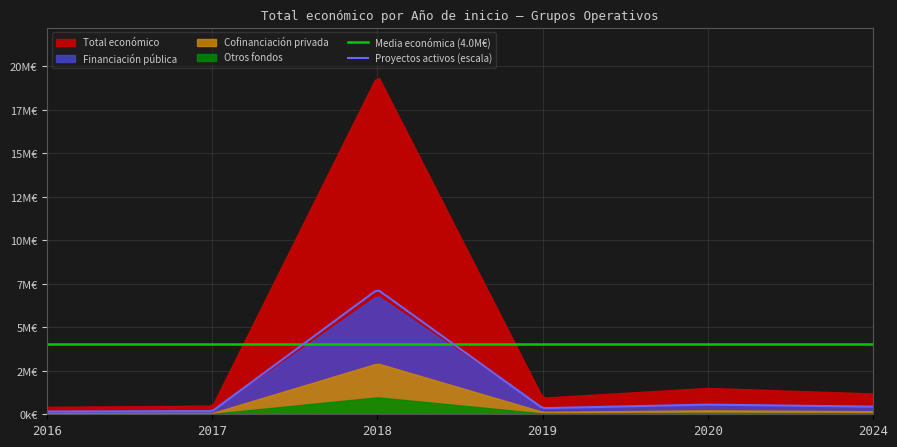

Where does the Total económico series first go above 497293?

2018